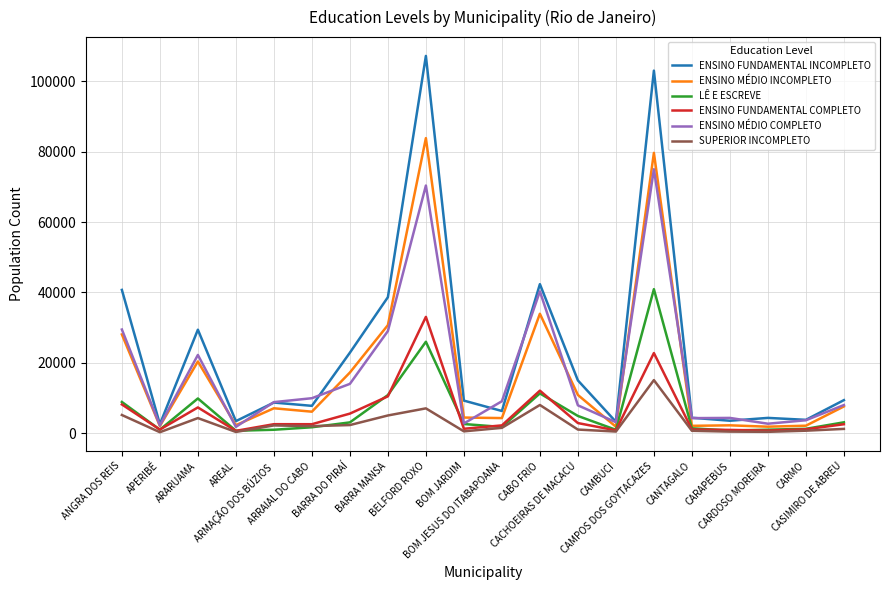

Is this an area chart (filled region under the line)?

No